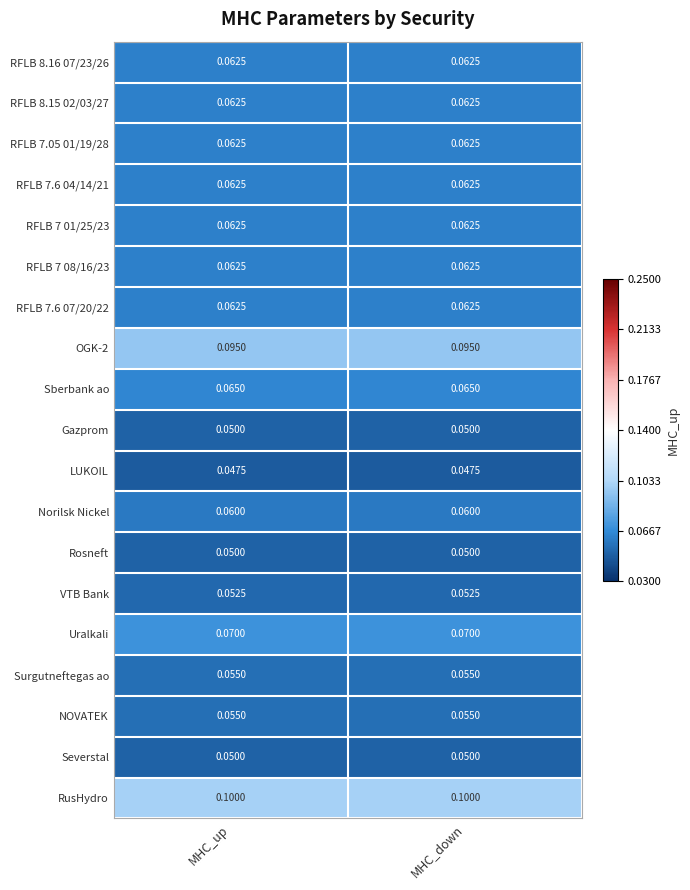

How many categories are shown in the chart?

2